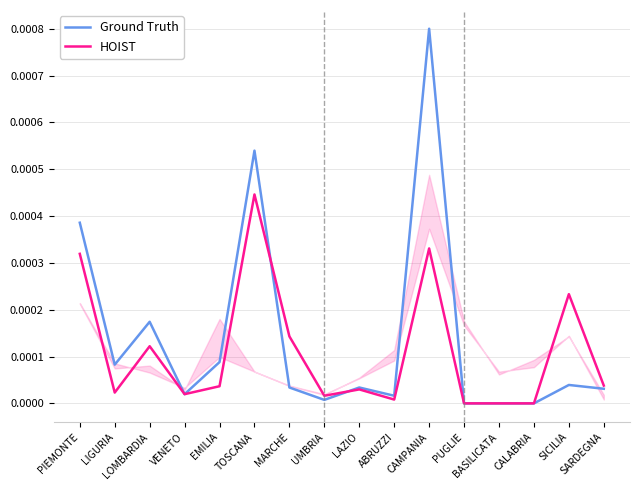

At VENETO, list the series in order from smallest to largest.

Ground Truth, HOIST